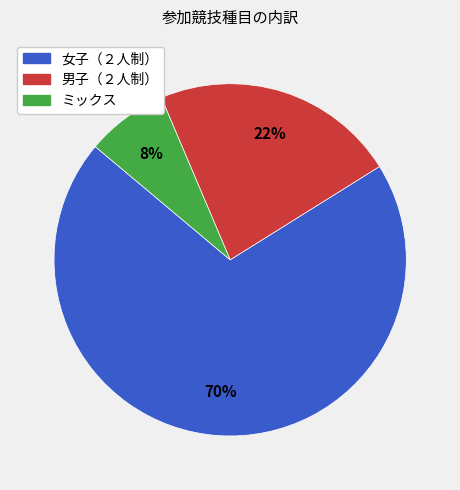

Do ミックス and 男子（２人制） together represent more than half of the pie?

No